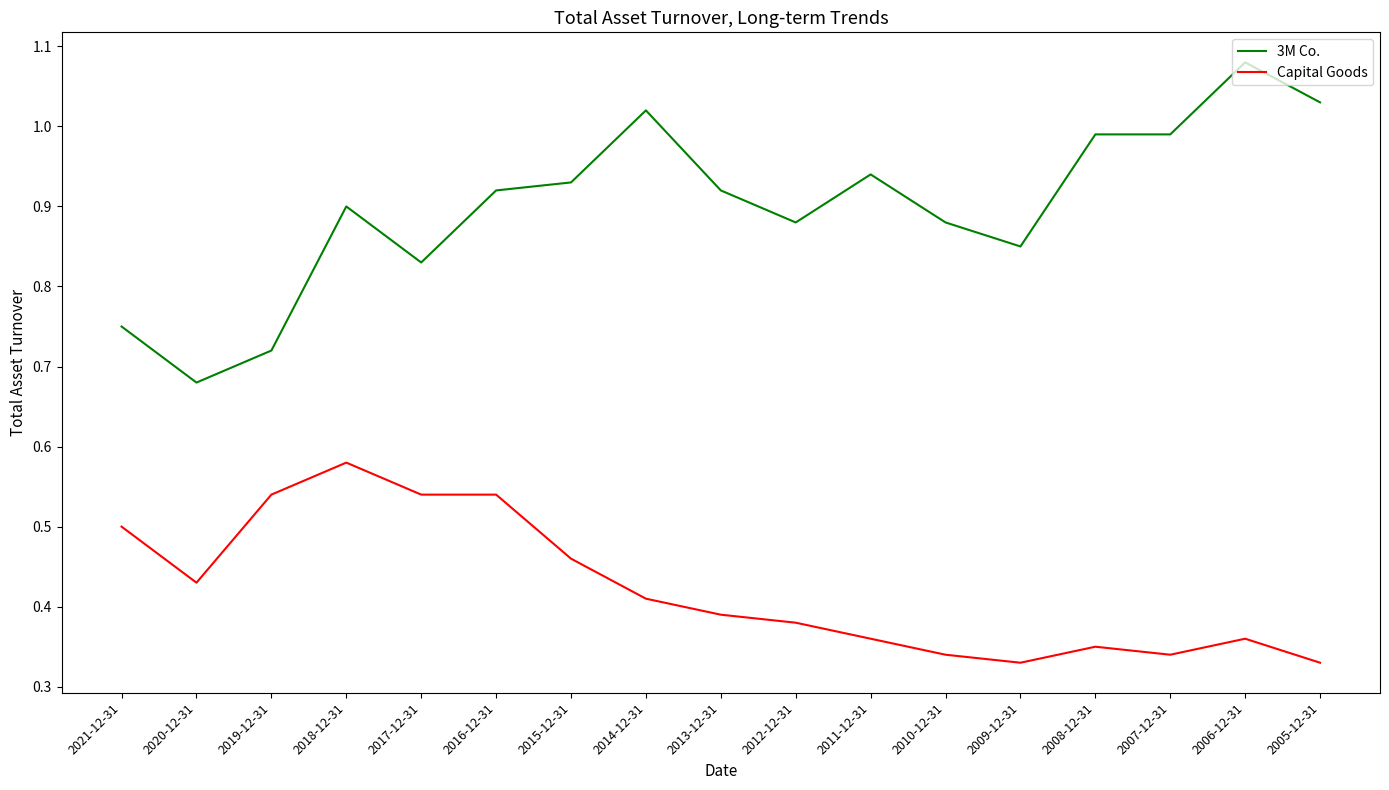

At 2013-12-31, list the series in order from smallest to largest.

Capital Goods, 3M Co.